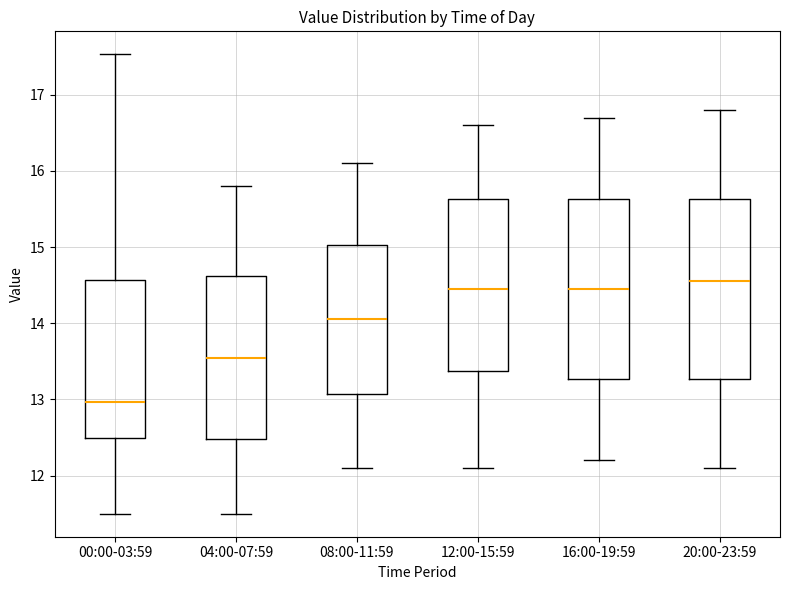

Which box has the highest median line?

20:00-23:59